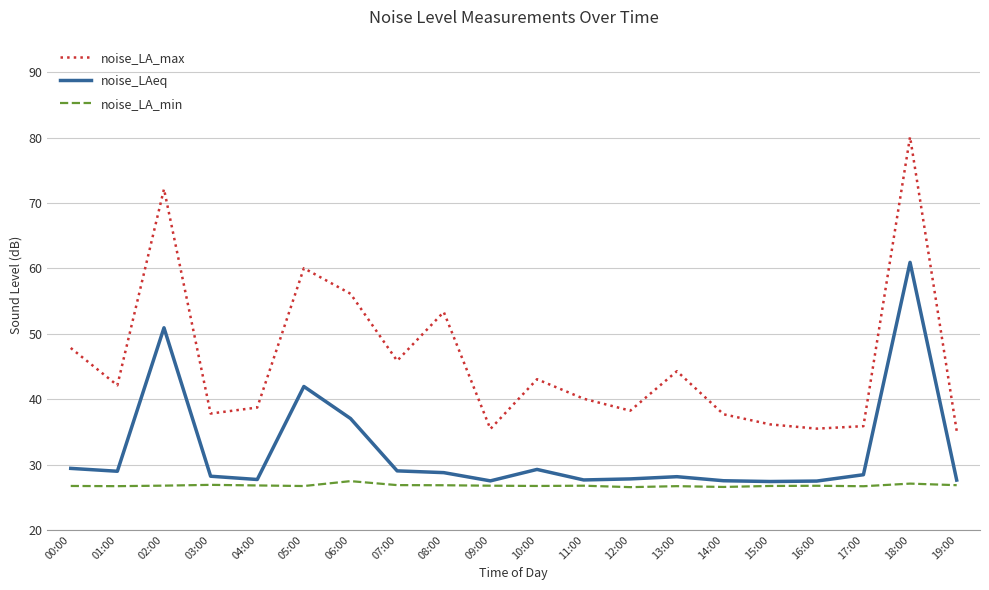

How many lines are shown in the chart?

3